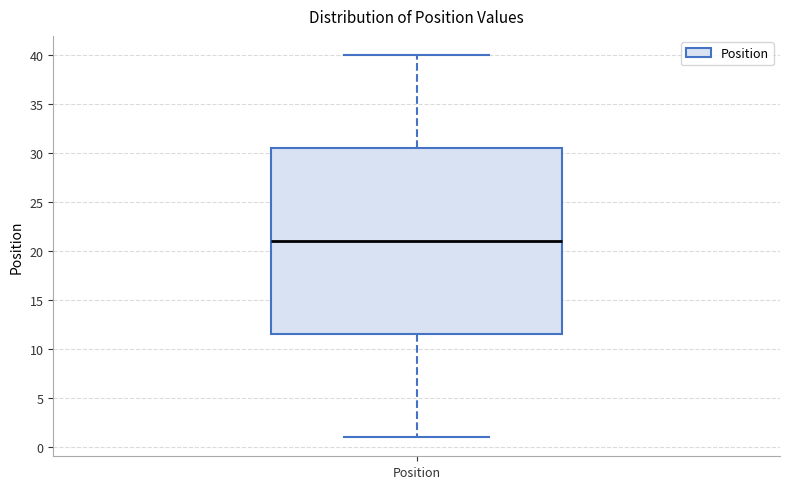

Read this box plot against the y-axis: the position of the median line, the range covered by the box, and the ends of both whiskers. The values are not printed on the chart, so give them approximately, as read against the axis.

median 21.0, box 11.5 to 30.5, whiskers 1.0 to 40.0